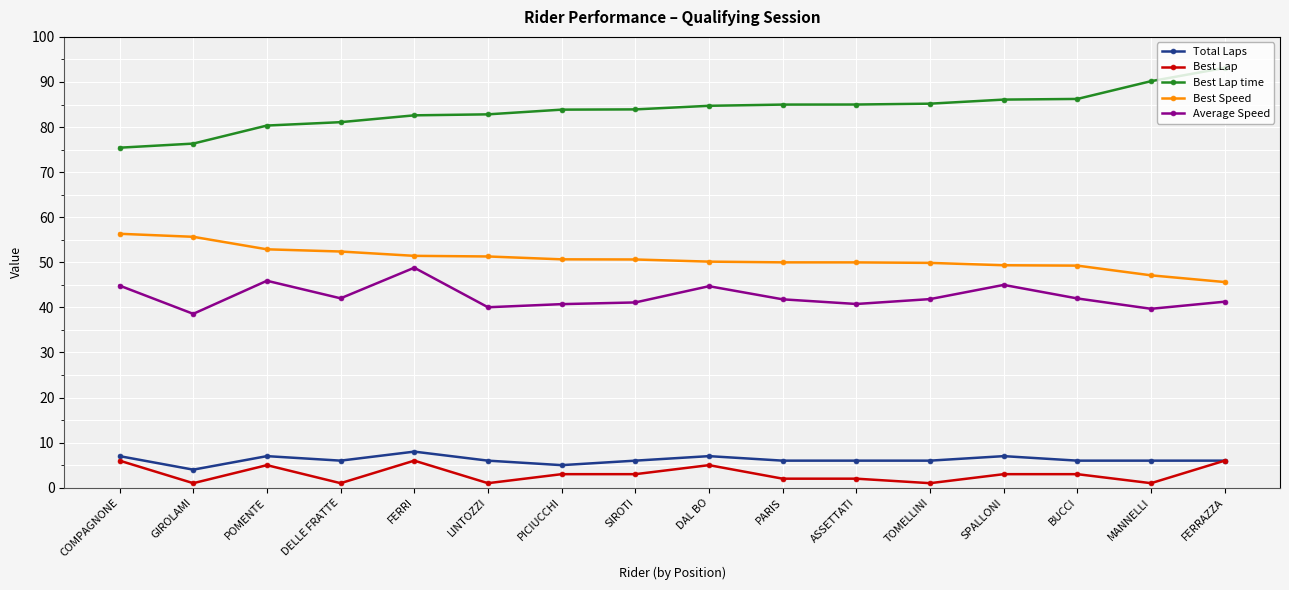

What value does the Total Laps series have at ASSETTATI?

6.0